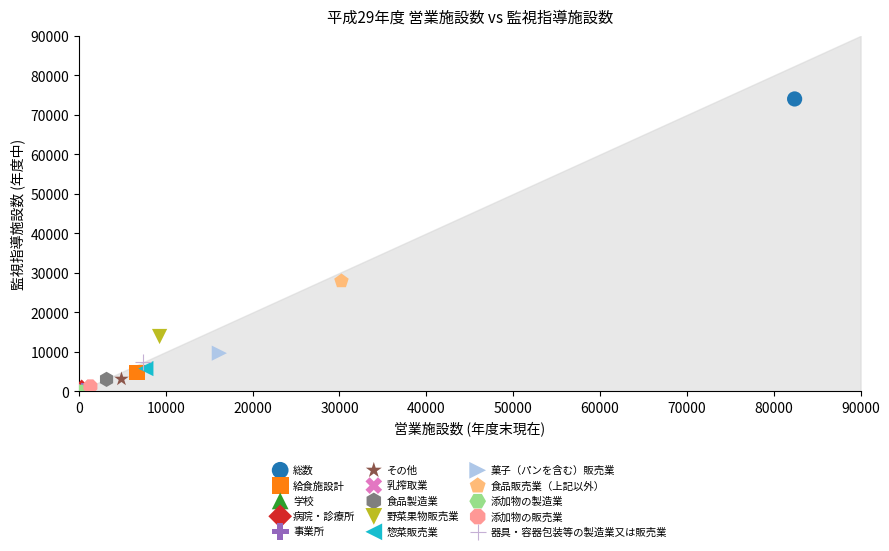

What are all the series names shown in the legend?

総数, 給食施設計, 学校, 病院・診療所, 事業所, その他, 乳搾取業, 食品製造業, 野菜果物販売業, 惣菜販売業, 菓子（パンを含む）販売業, 食品販売業（上記以外）, 添加物の製造業, 添加物の販売業, 器具・容器包装等の製造業又は販売業